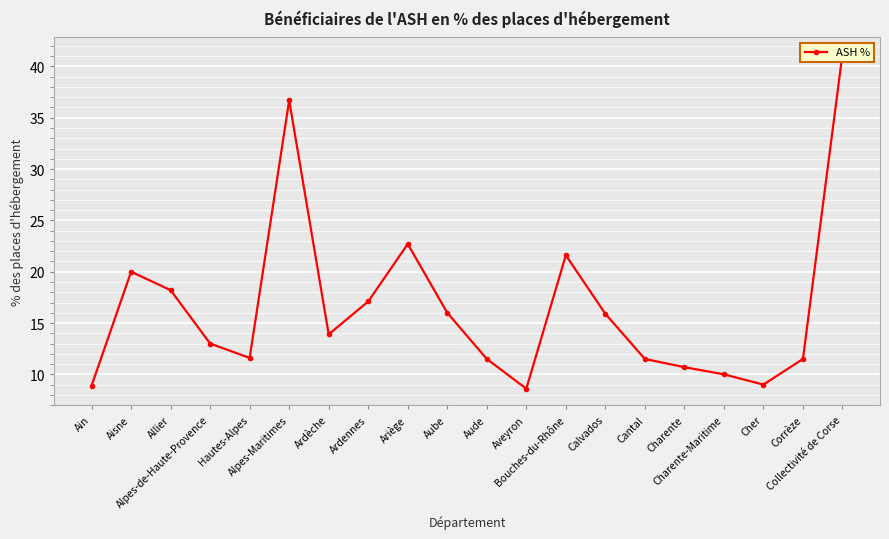

What is the value of the 3rd point from the left?

18.2